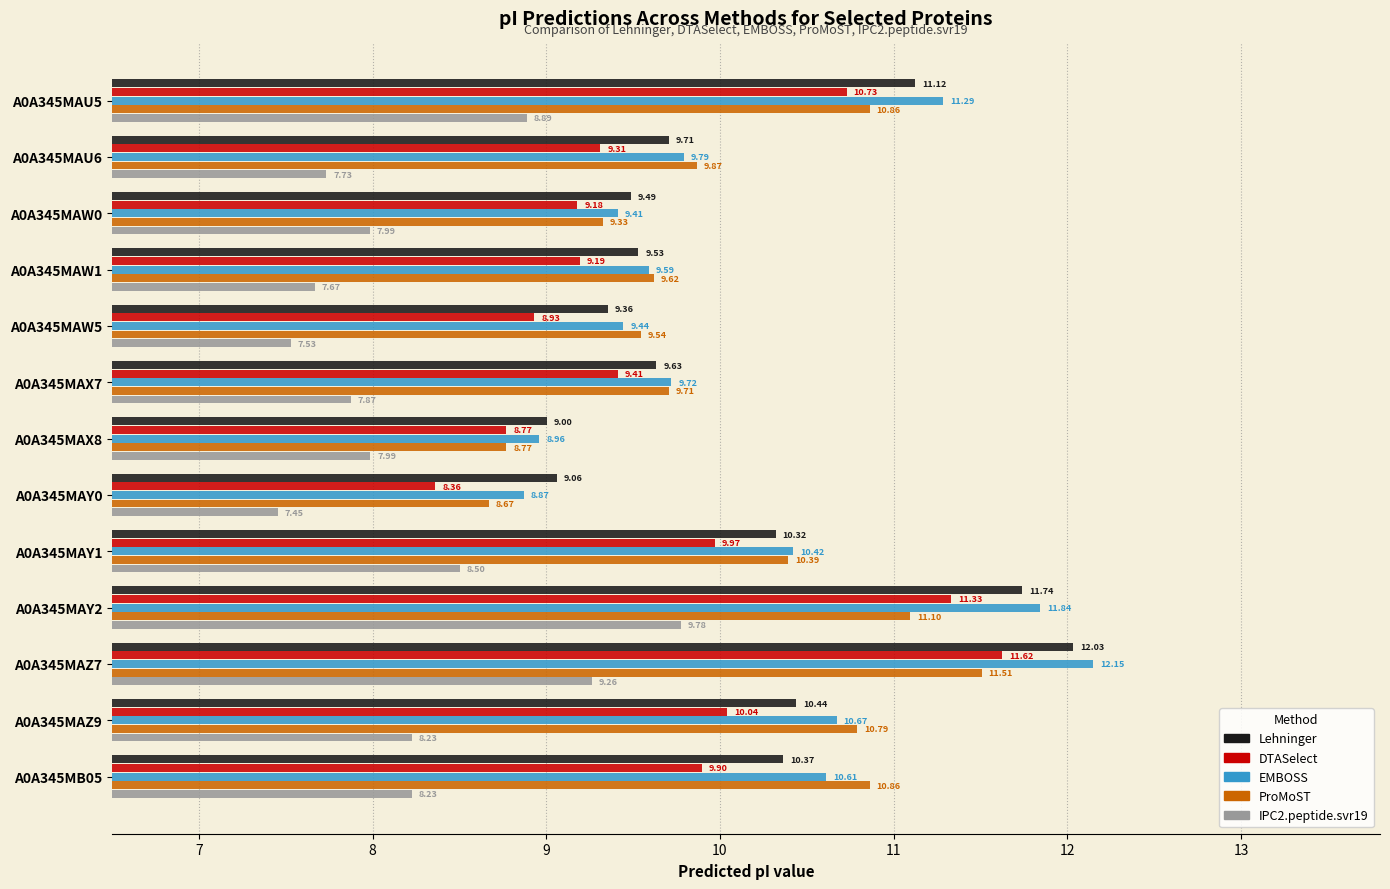

Where is DTASelect nearest to the value 9?

A0A345MAW5